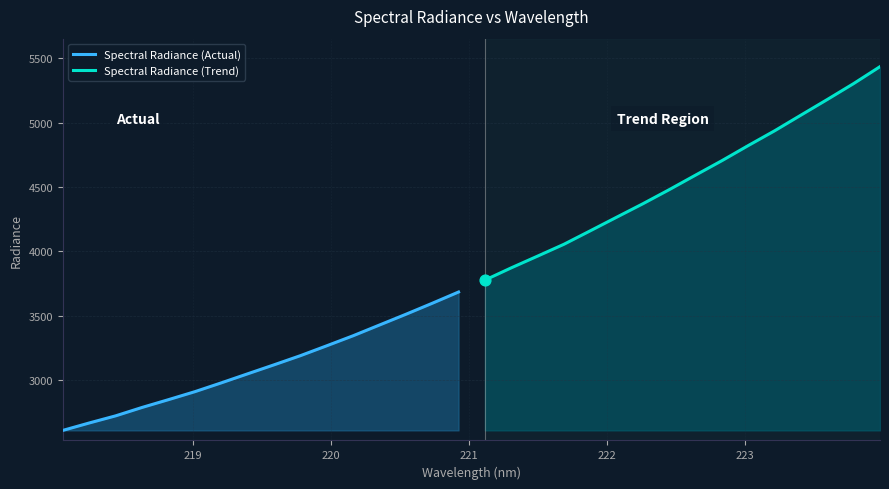

What is the lowest value of the Spectral Radiance (Actual) series?

2609.1